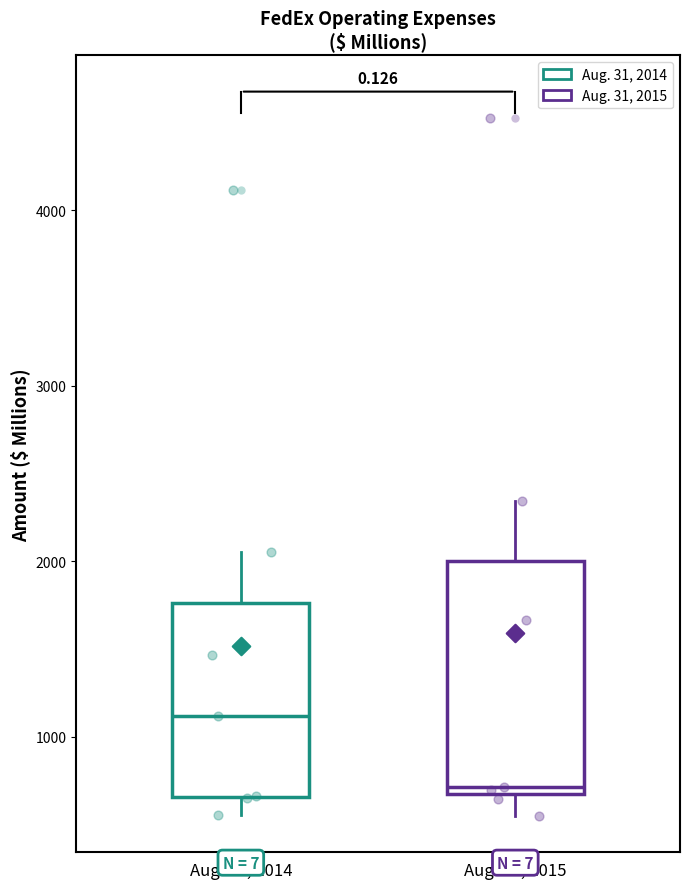

Which box has the highest median line?

Aug. 31, 2014